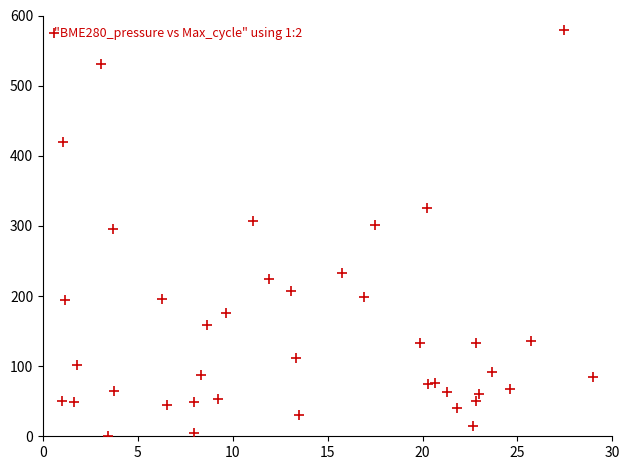

What is the range of X values (max minus min)?

28.0